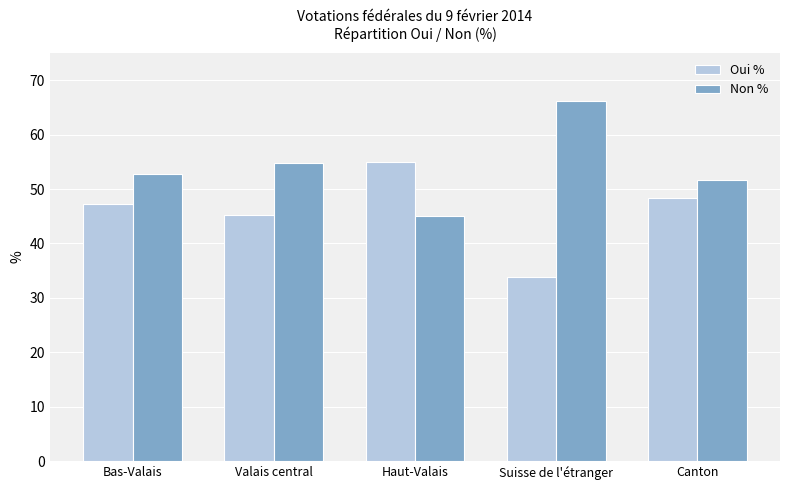

How many data points does each series have?

5